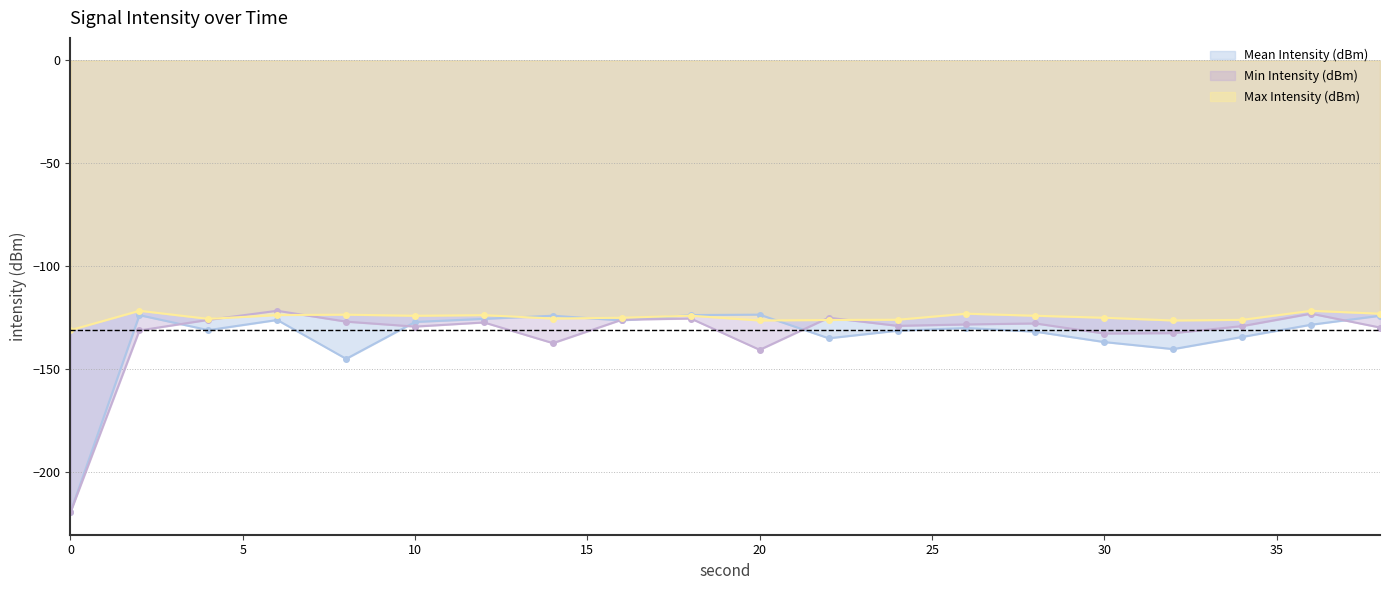

How many lines are shown in the chart?

3